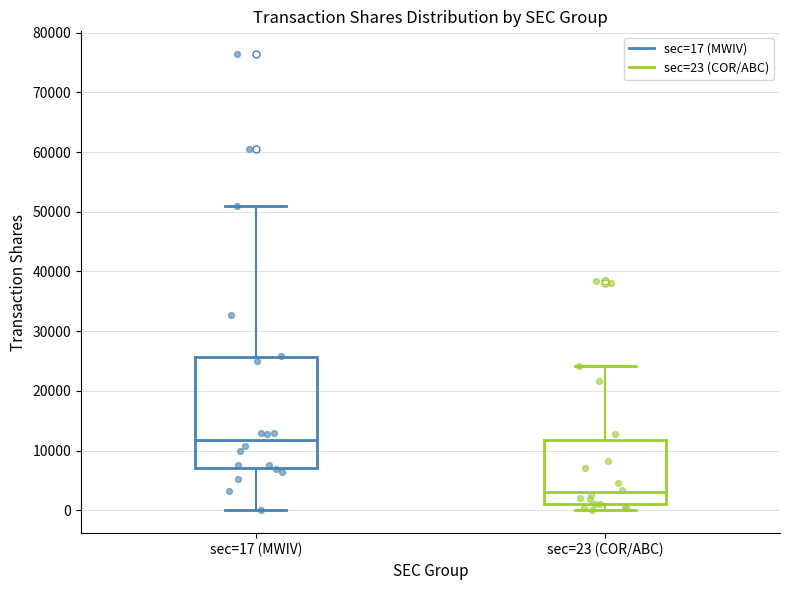

Reading left to right, read every box against the y-axis: the position of its median line, the range the box covers, and the ends of its whiskers. The values are not printed on the chart, so give them approximately, as read against the axis.

sec=17 (MWIV): median 12000, box 7000 to 26000, whiskers 0 to 51000
sec=23 (COR/ABC): median 3000, box 1000 to 12000, whiskers 0 to 24000